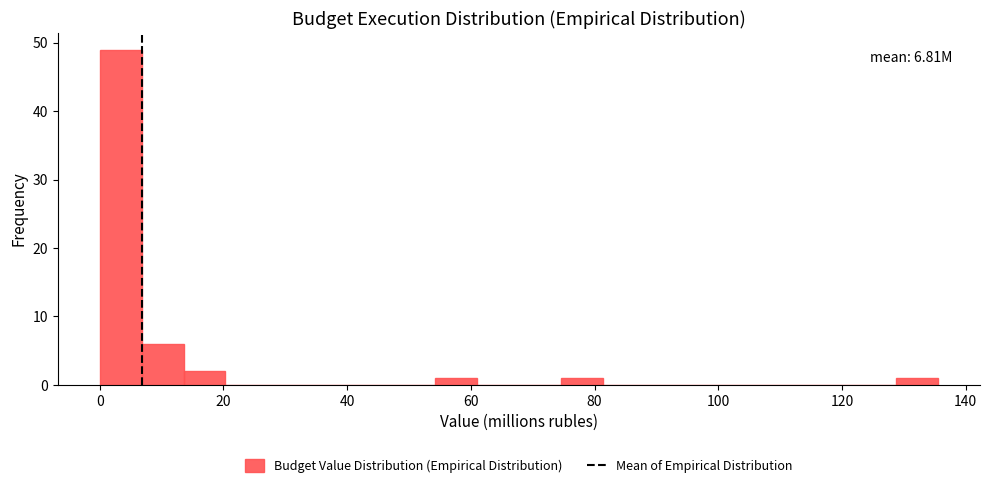

Around what value on the x-axis is the tallest bar? Give the approximate position of its centre, as read against the axis.

4